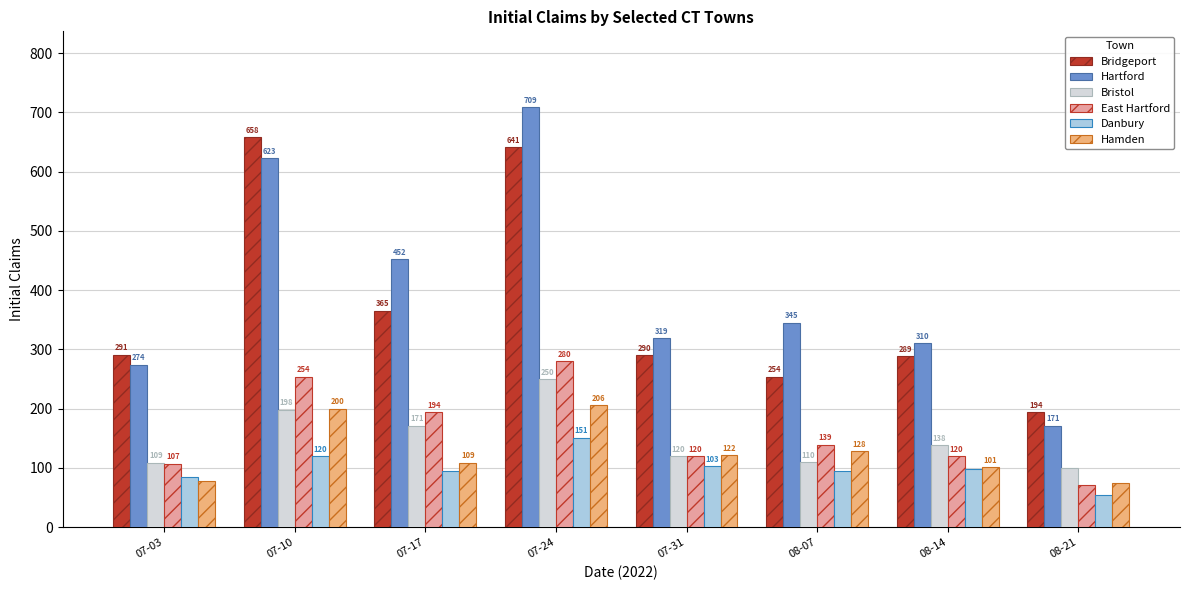

Rank the series by their maximum value, from highest to lowest.

Hartford, Bridgeport, East Hartford, Bristol, Hamden, Danbury